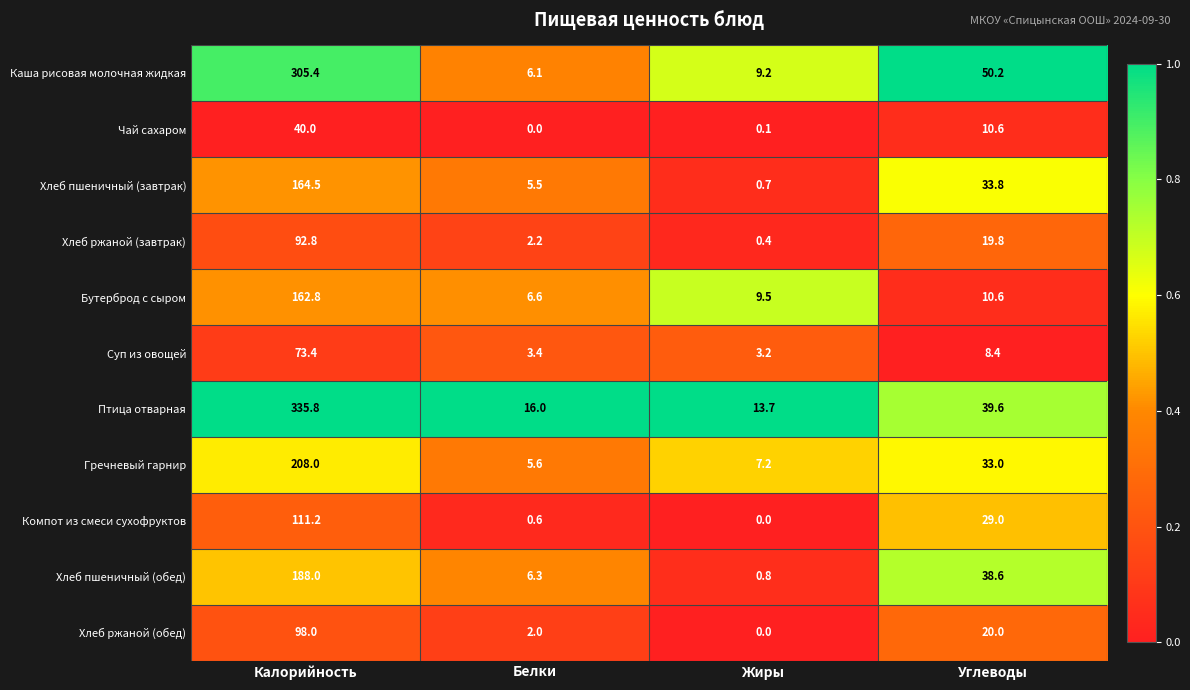

Rank the series by their maximum value, from lowest to highest.

Чай сахаром, Суп из овощей, Хлеб ржаной (завтрак), Хлеб ржаной (обед), Компот из смеси сухофруктов, Бутерброд с сыром, Хлеб пшеничный (завтрак), Хлеб пшеничный (обед), Гречневый гарнир, Каша рисовая молочная жидкая, Птица отварная